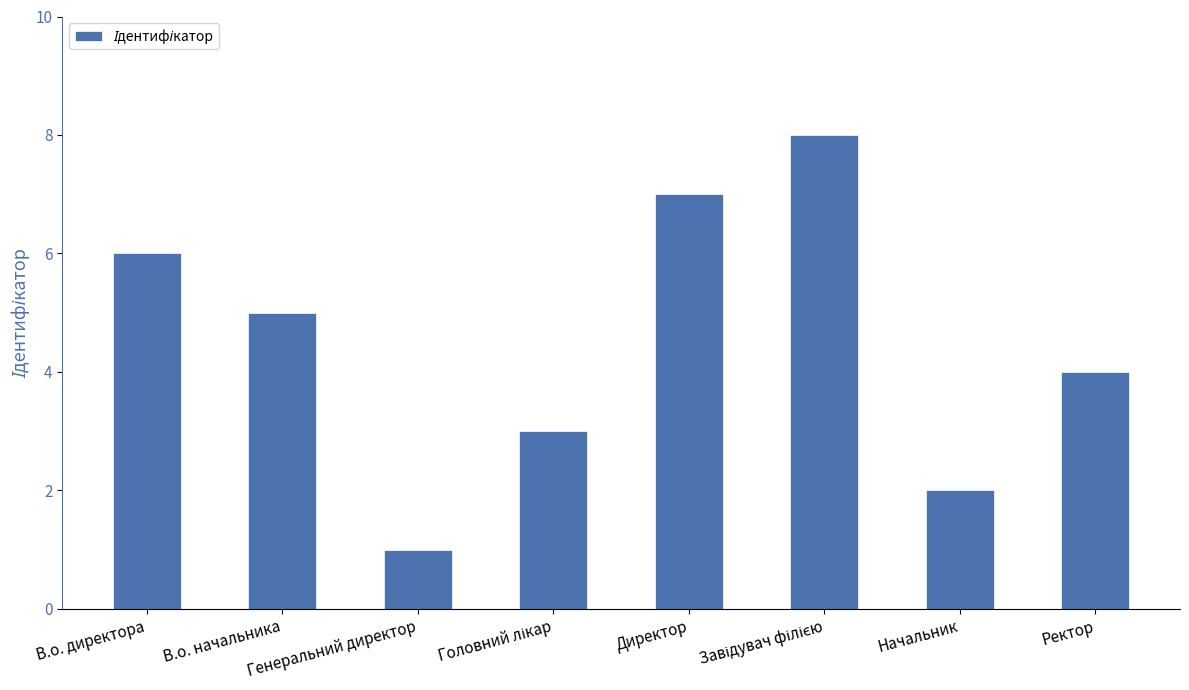

What position from the left is Начальник?

7